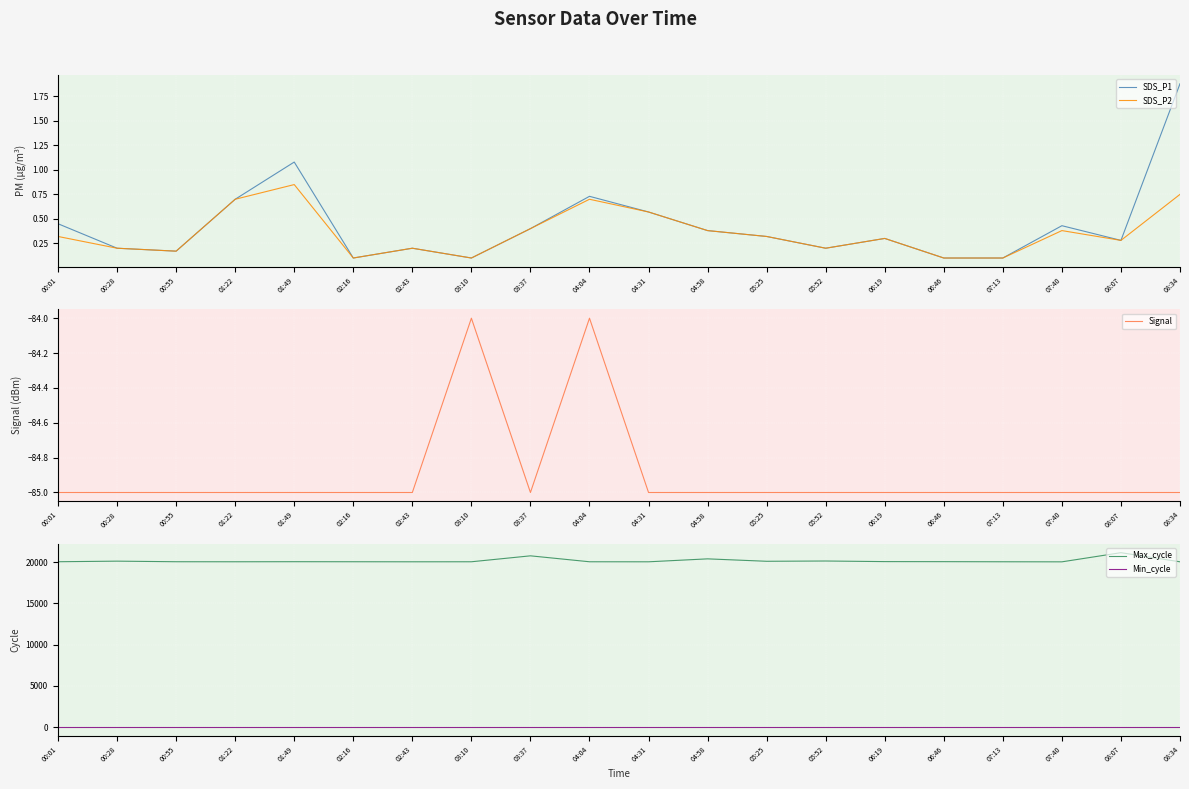

Which label corresponds to the largest value in the chart?

08:07